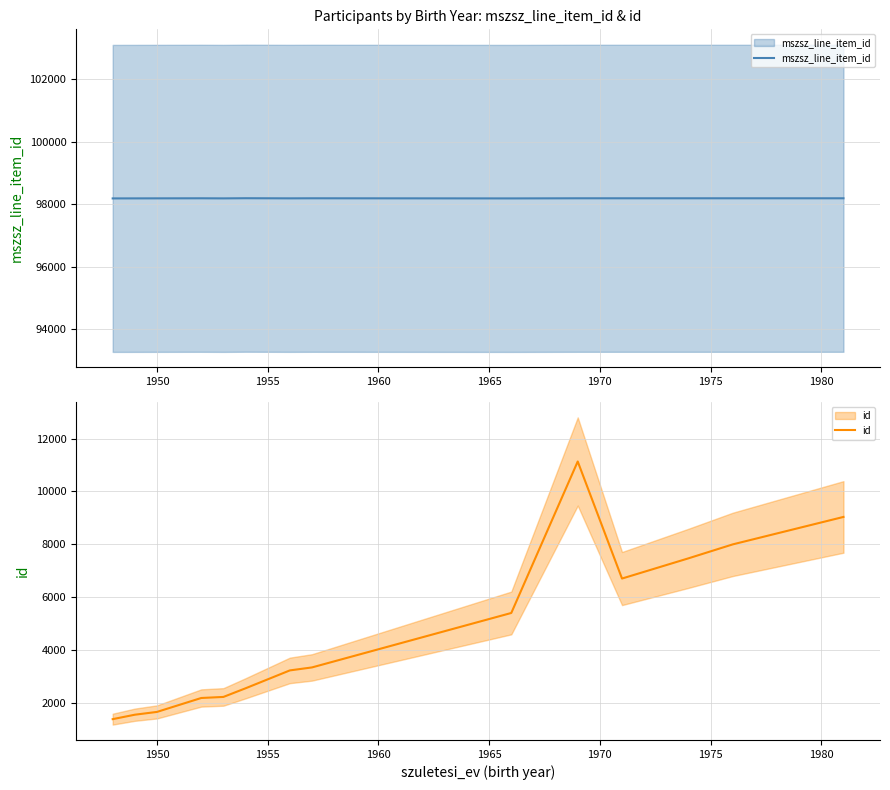

Rank the series by their average value, from lowest to highest.

id, mszsz_line_item_id